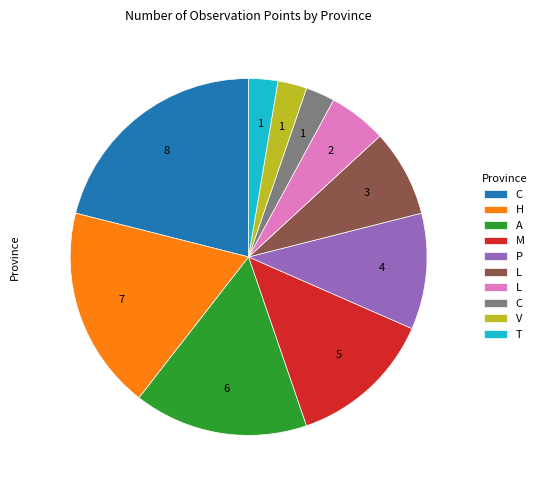

Is there a majority slice in this chart?

No